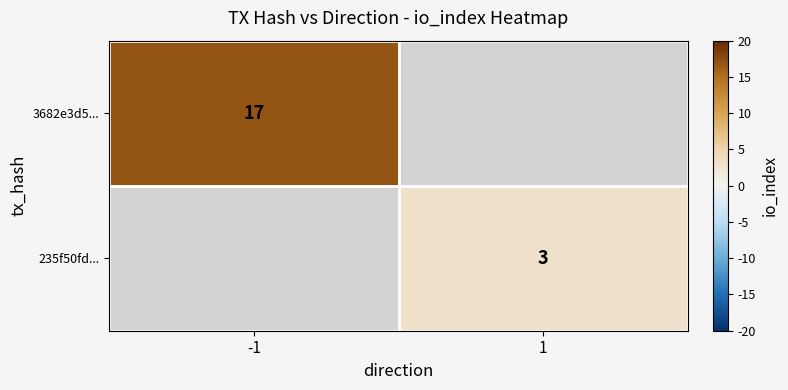

What is the greatest value displayed?

17.0